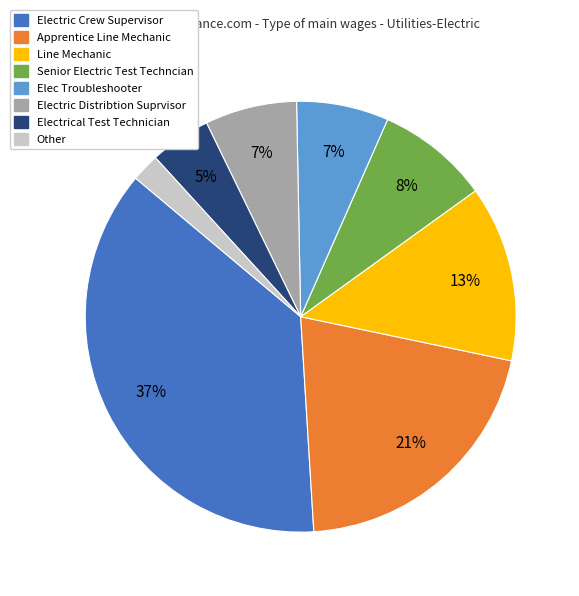

To the nearest percent, what is the difference between the largest and smallest slice percentages?

35%